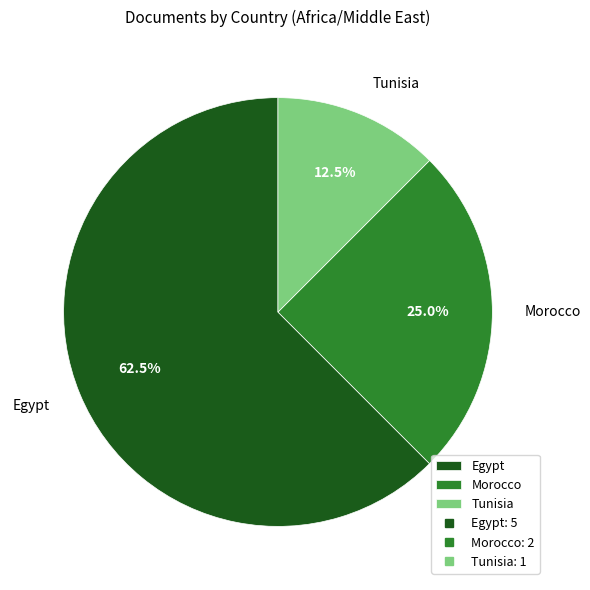

Which category has the biggest portion of the pie?

Egypt